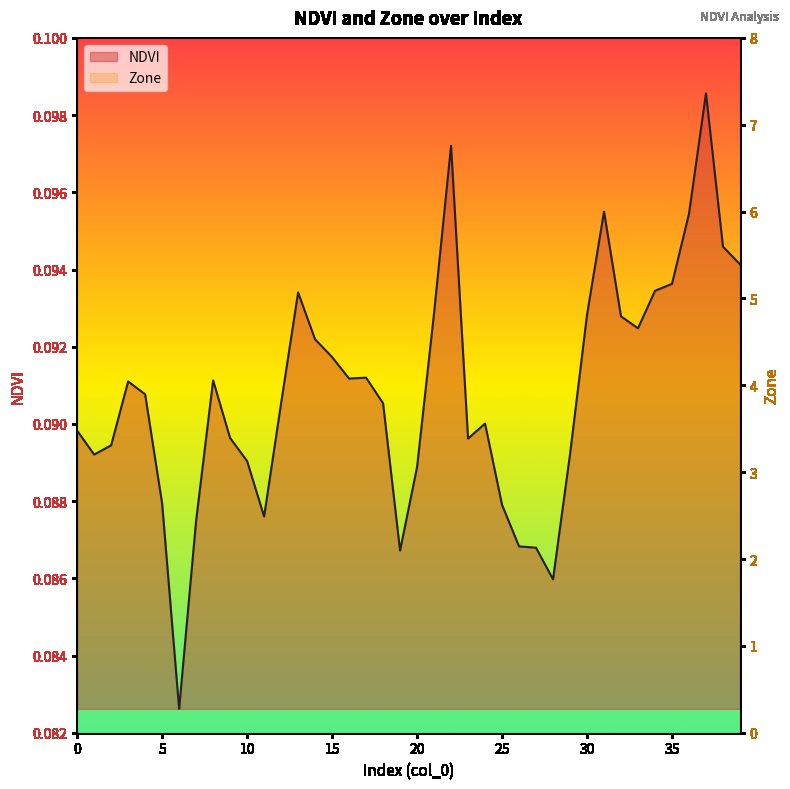

How many lines are shown in the chart?

2